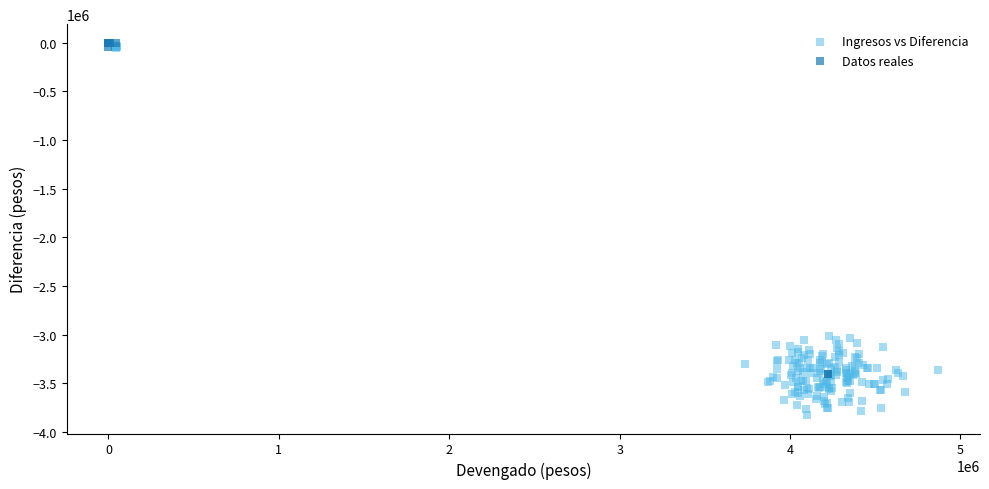

Which series contains the lowest Y value?

Ingresos vs Diferencia